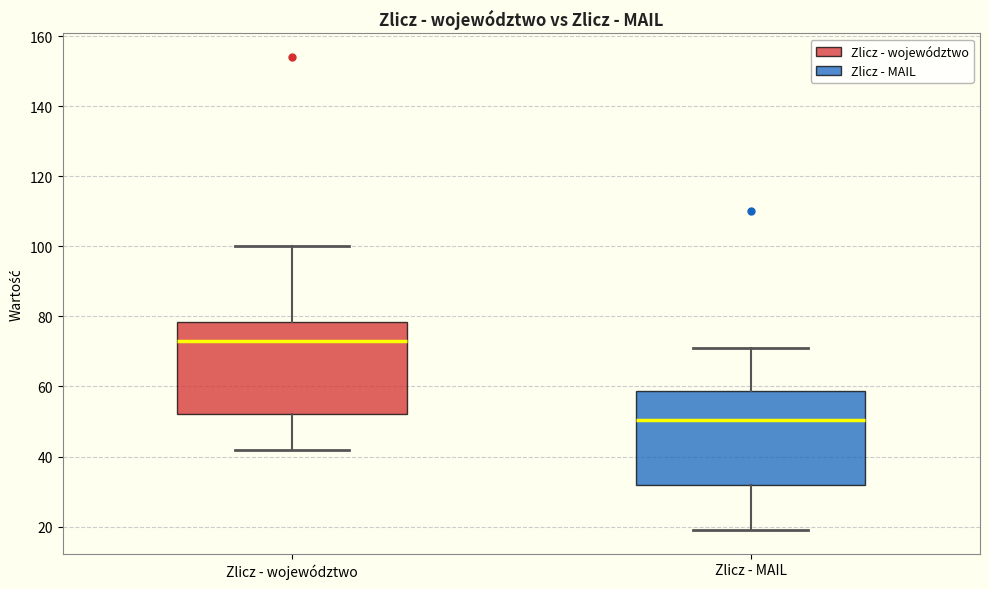

Where does the upper whisker of the box for Zlicz - MAIL end on the y-axis? The values are not printed on the chart, so give them approximately, as read against the axis.

72